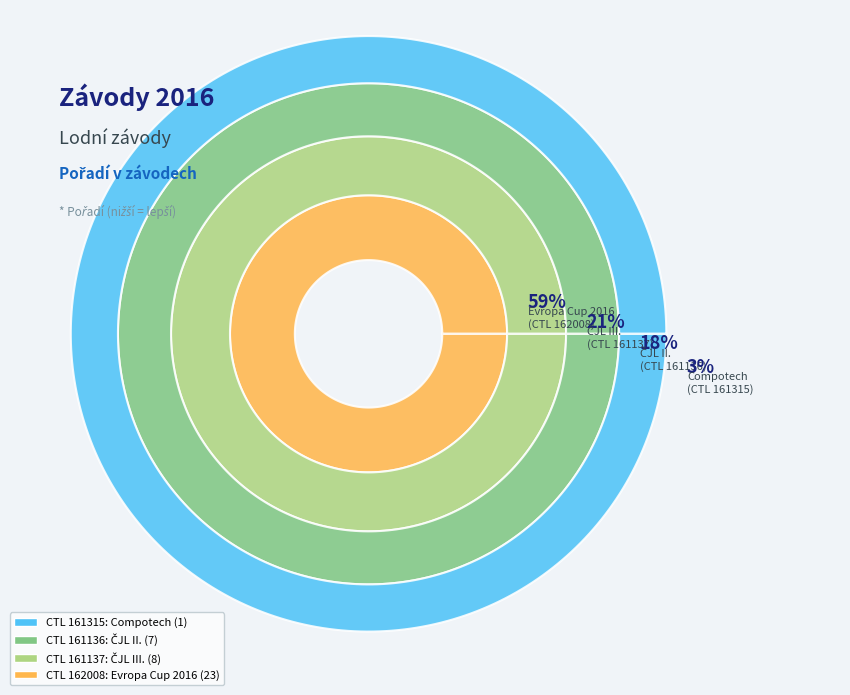

To the nearest percent, what is the difference between the 161137 and 161136 slice percentages?

3%